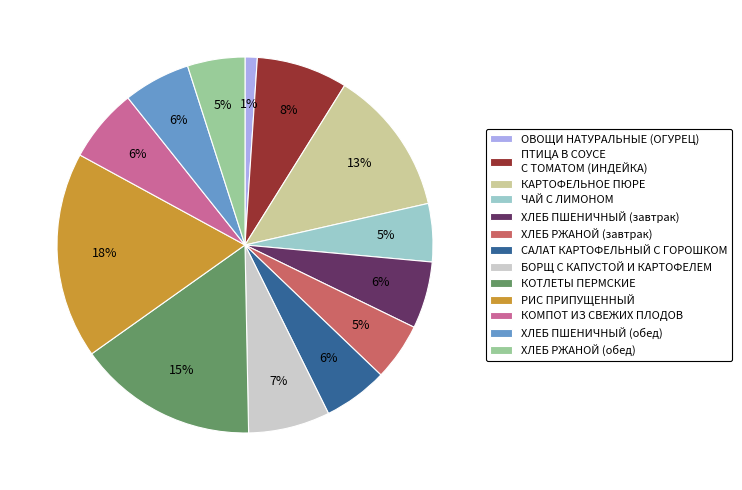

How many segments does this pie chart have?

13